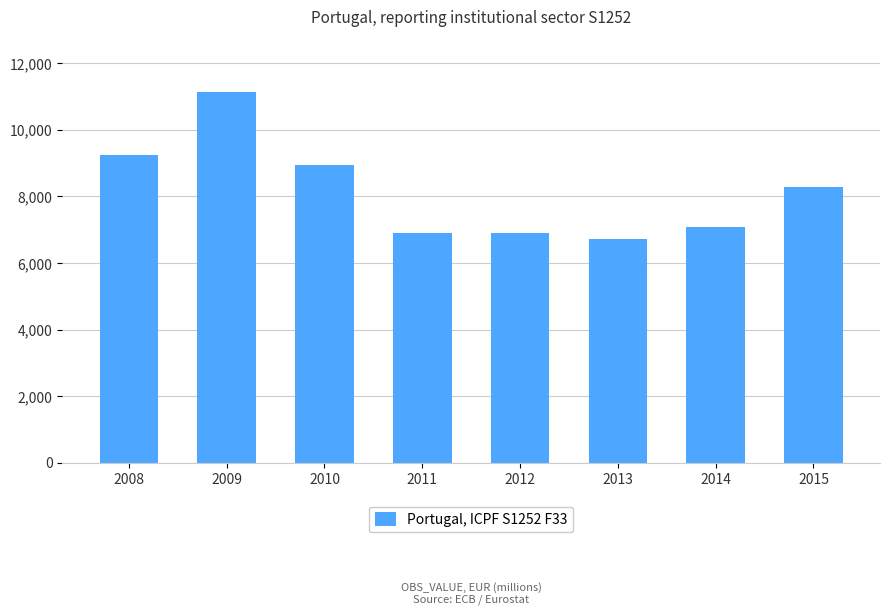

What is the sum of the values at 2011 and 2010?

15838